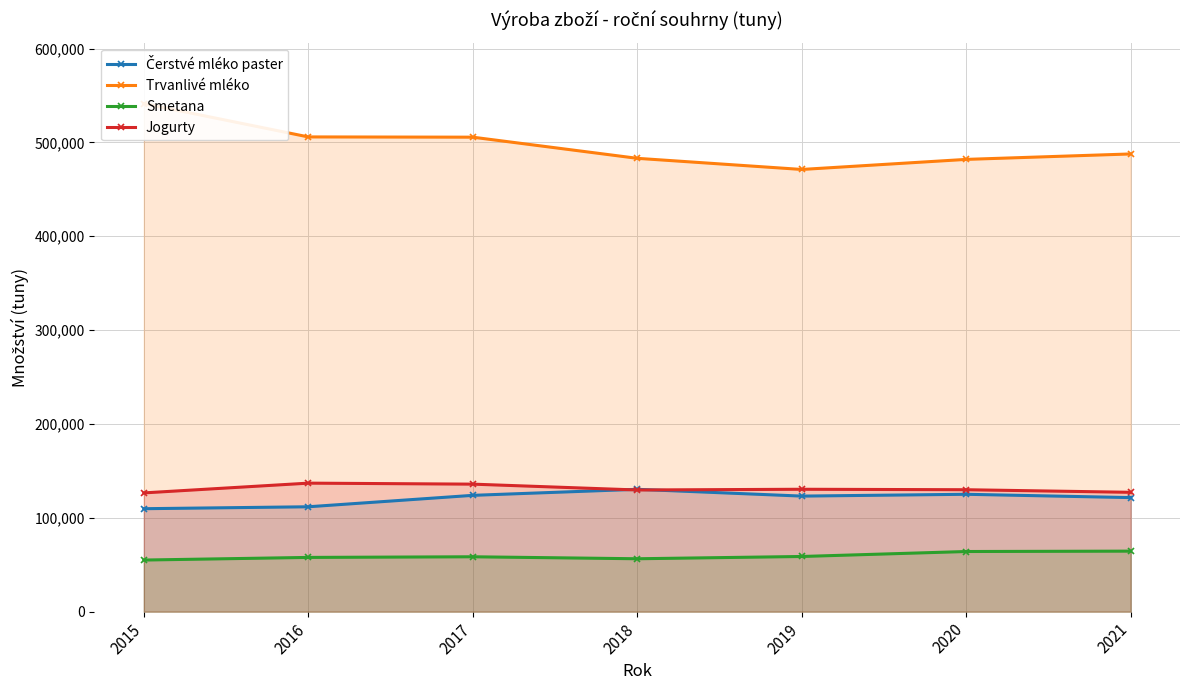

Which series has the largest total across all categories?

Trvanlivé mléko